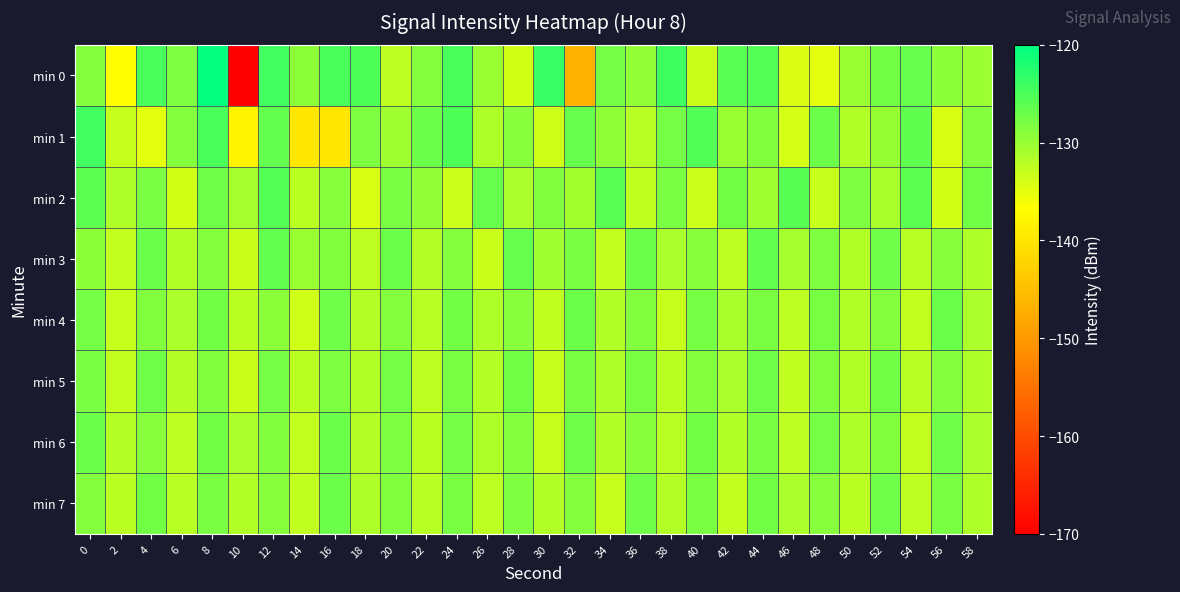

Reading right to left, list all the values displayed in this chart.

min 0: 58=-130.2	56=-129.2	54=-126.8	52=-127.5	50=-130.0	48=-135.0	46=-134.4	44=-125.6	42=-125.9	40=-133.2	38=-124.3	36=-129.7	34=-127.7	32=-146.4	30=-123.9	28=-133.7	26=-130.0	24=-124.8	22=-128.7	20=-132.3	18=-125.2	16=-124.8	14=-129.3	12=-124.4	10=-170.6	8=-120.4	6=-128.4	4=-124.8	2=-136.8	0=-128.8
min 1: 58=-128.6	56=-134.2	54=-126.3	52=-129.8	50=-131.7	48=-127.1	46=-133.9	44=-128.5	42=-130.2	40=-125.3	38=-127.7	36=-132.1	34=-129.4	32=-126.8	30=-133.6	28=-128.9	26=-131.4	24=-125.1	22=-127.2	20=-130.5	18=-128.3	16=-139.9	14=-139.8	12=-126.6	10=-138.3	8=-125.0	6=-128.8	4=-135.0	2=-132.9	0=-124.4
min 2: 58=-127.5	56=-133.8	54=-126.2	52=-131.0	50=-128.3	48=-132.9	46=-125.8	44=-130.4	42=-127.6	40=-133.3	38=-128.1	36=-132.6	34=-125.9	32=-130.7	30=-128.5	28=-131.2	26=-126.7	24=-133.4	22=-129.6	20=-127.9	18=-134.1	16=-128.8	14=-132.3	12=-125.6	10=-130.9	8=-127.4	6=-133.7	4=-128.2	2=-131.5	0=-126.1
min 3: 58=-131.5	56=-128.8	54=-132.0	52=-127.4	50=-131.7	48=-128.3	46=-130.8	44=-126.6	42=-132.4	40=-128.9	38=-131.3	36=-127.1	34=-132.7	32=-128.2	30=-130.5	28=-126.8	26=-133.1	24=-128.6	22=-131.9	20=-127.2	18=-132.5	16=-128.4	14=-130.1	12=-126.5	10=-133.2	8=-128.7	6=-131.6	4=-127.0	2=-132.8	0=-129.3
min 4: 58=-131.3	56=-127.0	54=-132.8	52=-128.6	50=-131.6	48=-127.9	46=-132.4	44=-128.2	42=-131.1	40=-127.7	38=-132.9	36=-128.4	34=-131.7	32=-127.2	30=-132.6	28=-128.9	26=-131.4	24=-127.5	22=-132.1	20=-128.7	18=-131.8	16=-127.3	14=-133.5	12=-129.1	10=-132.3	8=-127.6	6=-131.2	4=-128.5	2=-133.0	0=-127.8
min 5: 58=-131.4	56=-128.7	54=-132.0	52=-127.6	50=-131.7	48=-128.4	46=-132.6	44=-127.3	42=-131.2	40=-128.6	38=-132.3	36=-127.9	34=-131.5	32=-128.2	30=-132.9	28=-127.5	26=-131.8	24=-128.0	22=-132.5	20=-127.7	18=-131.6	16=-128.3	14=-132.2	12=-127.8	10=-133.1	8=-128.5	6=-131.9	4=-127.4	2=-132.7	0=-128.1
min 6: 58=-131.2	56=-127.3	54=-132.8	52=-128.4	50=-131.4	48=-127.7	46=-132.5	44=-128.2	42=-131.6	40=-127.5	38=-132.1	36=-128.8	34=-131.7	32=-127.4	30=-132.9	28=-128.6	26=-131.5	24=-127.8	22=-132.2	20=-128.3	18=-131.9	16=-127.1	14=-132.7	12=-128.5	10=-131.3	8=-127.6	6=-132.4	4=-128.9	2=-131.8	0=-127.2
min 7: 58=-131.5	56=-128.0	54=-132.5	52=-127.4	50=-132.2	48=-128.9	46=-131.3	44=-127.6	42=-132.7	40=-128.2	38=-131.8	36=-127.3	34=-132.9	32=-128.6	30=-131.6	28=-128.3	26=-132.4	24=-127.9	22=-132.1	20=-128.5	18=-131.4	16=-127.2	14=-132.6	12=-128.8	10=-131.7	8=-128.1	6=-132.0	4=-127.5	2=-132.3	0=-128.7